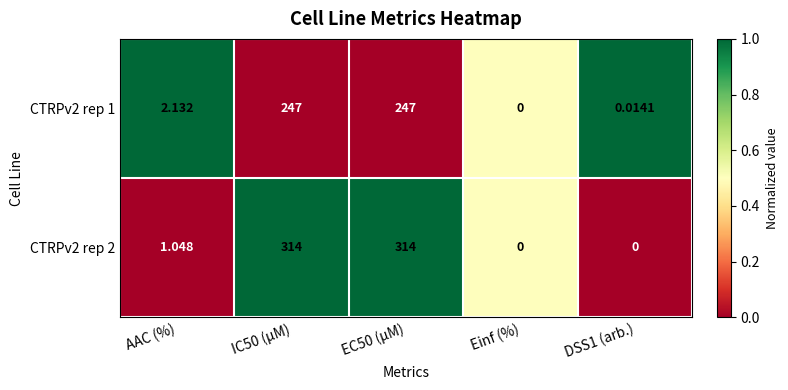

Where does the CTRPv2 rep 1 series first go above 2?

AAC (%)